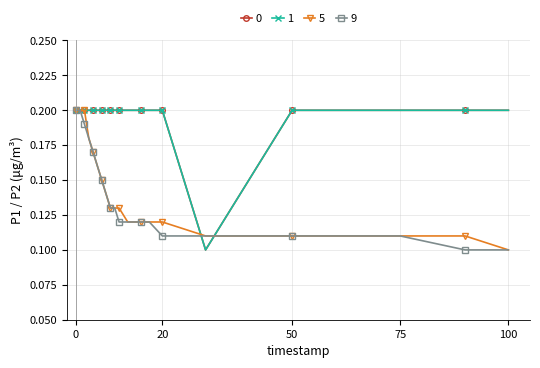

Does the chart have visible grid lines?

Yes